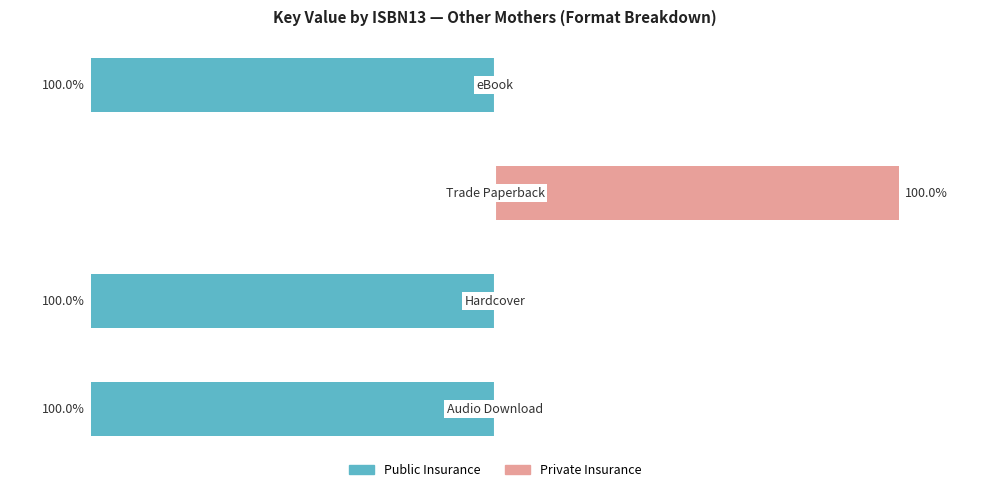

What is the spread (max minus min) of values at 0?

100